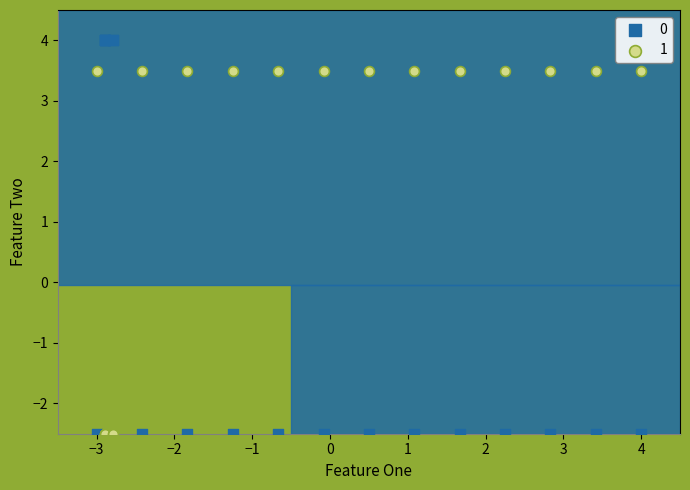

Which series has the widest spread of Y values?

0